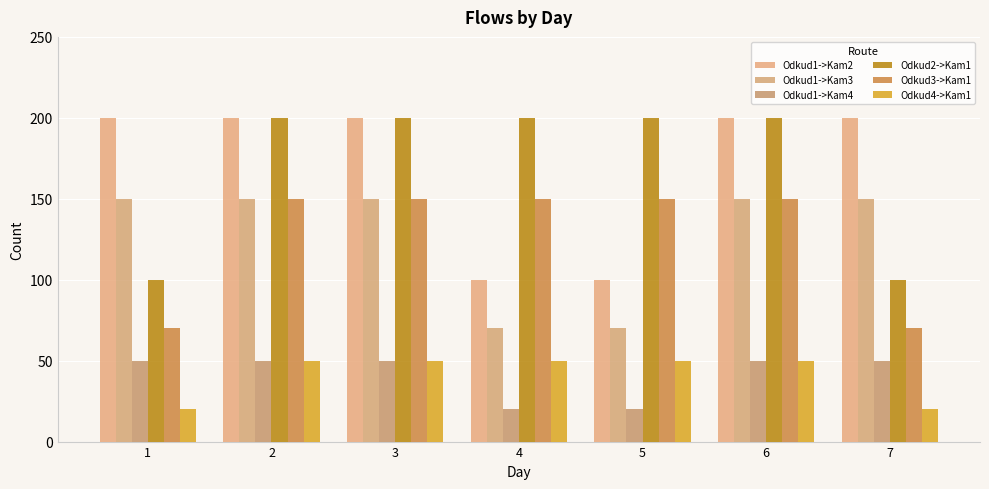

How many series are shown in this chart?

6